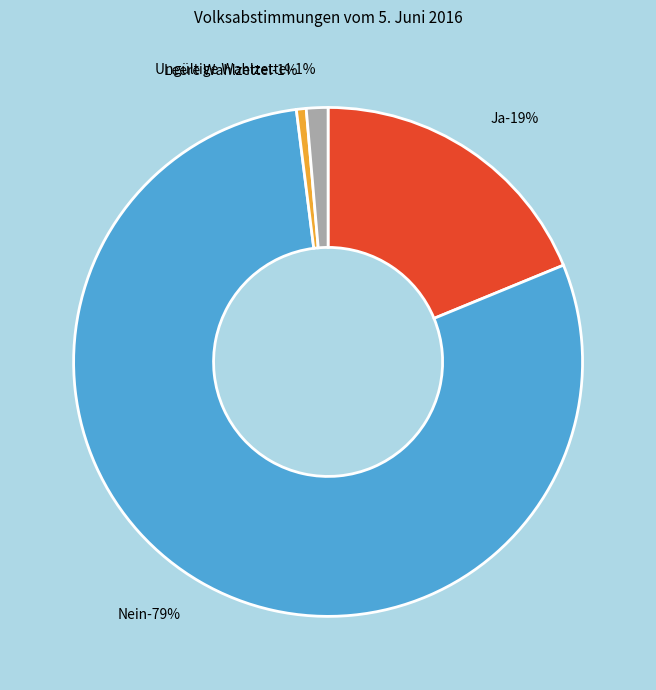

Approximately how many times larger is the value at Ja compared to Leere Wahlzettel?

30.2